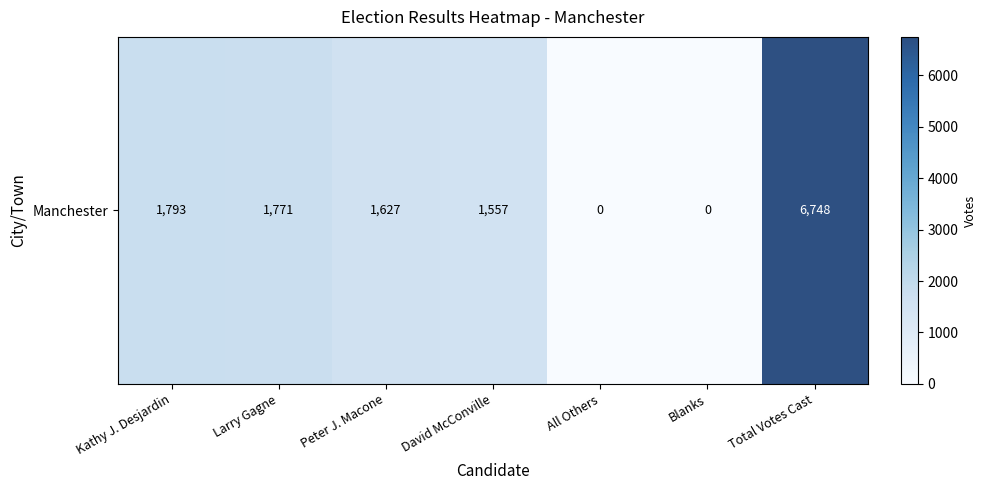

Approximately how many times larger is the value at Total Votes Cast compared to Larry Gagne?

3.8